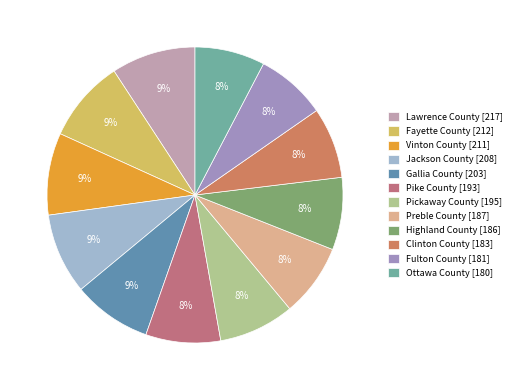

Rank the categories by value from lowest to highest.

Ottawa County, Fulton County, Clinton County, Highland County, Preble County, Pike County, Pickaway County, Gallia County, Jackson County, Vinton County, Fayette County, Lawrence County